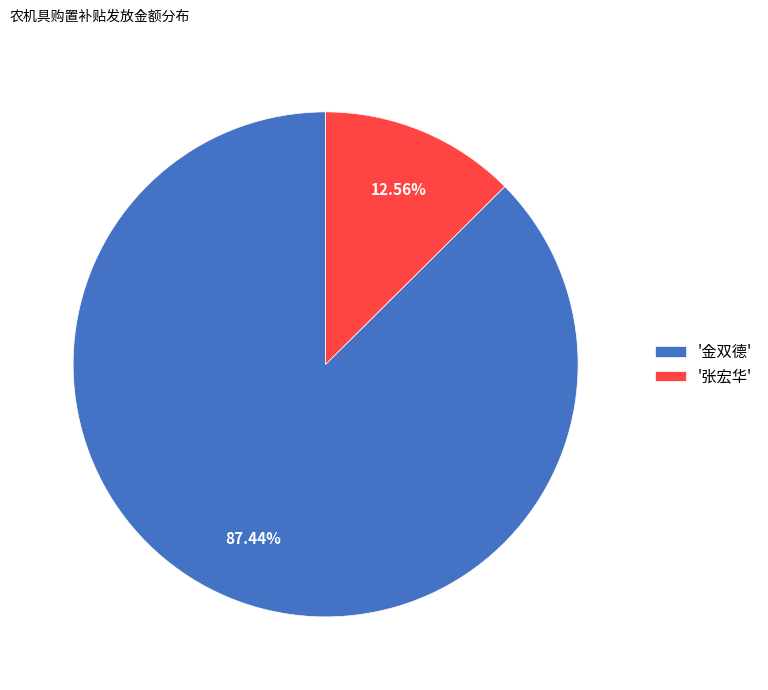

Which has a higher value, '金双德' or '张宏华'?

'金双德'